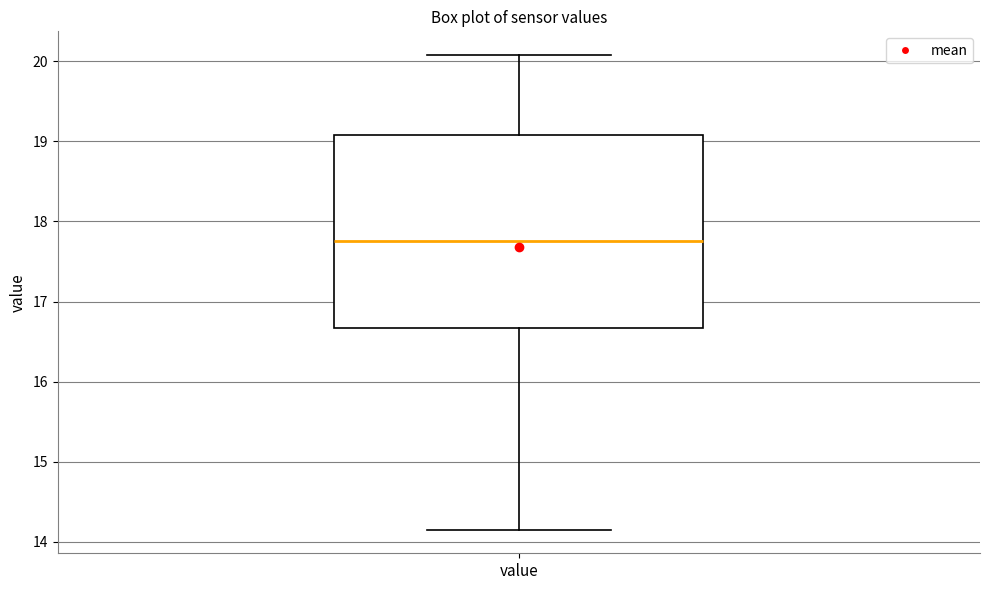

Read this box plot against the y-axis: the position of the median line, the range covered by the box, and the ends of both whiskers. The values are not printed on the chart, so give them approximately, as read against the axis.

median 17.8, box 16.7 to 19.1, whiskers 14.2 to 20.1